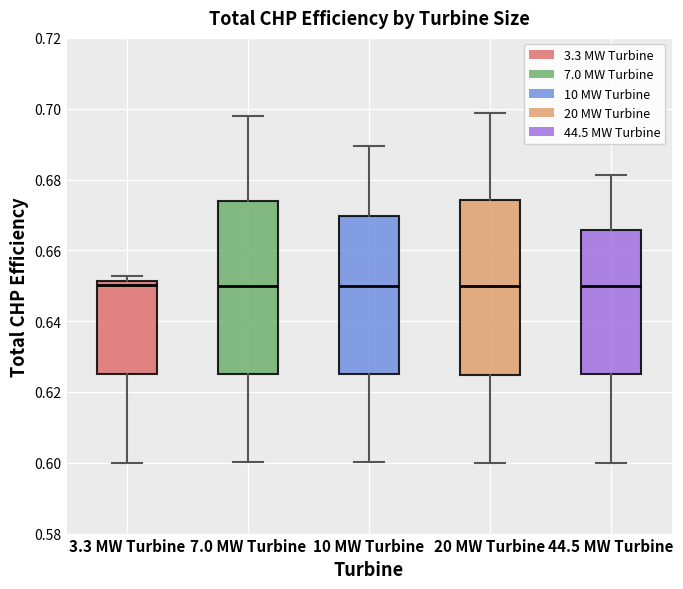

Reading left to right, read every box against the y-axis: the position of its median line, the range the box covers, and the ends of its whiskers. The values are not printed on the chart, so give them approximately, as read against the axis.

3.3 MW Turbine: median 0.650, box 0.626 to 0.652, whiskers 0.600 to 0.652 (just above the box's upper edge)
7.0 MW Turbine: median 0.650, box 0.626 to 0.674, whiskers 0.600 to 0.698
10 MW Turbine: median 0.650, box 0.626 to 0.670, whiskers 0.600 to 0.690
20 MW Turbine: median 0.650, box 0.624 to 0.674, whiskers 0.600 to 0.698
44.5 MW Turbine: median 0.650, box 0.626 to 0.666, whiskers 0.600 to 0.682